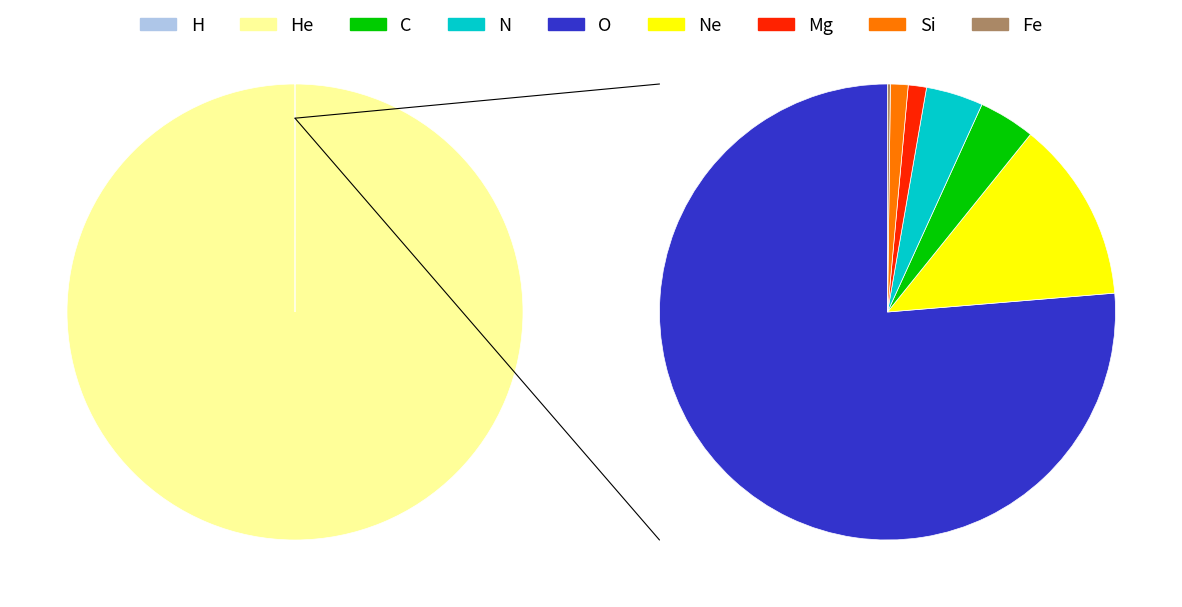

Combined, do Rank 1 and Rank 2 account for over 50%?

Yes